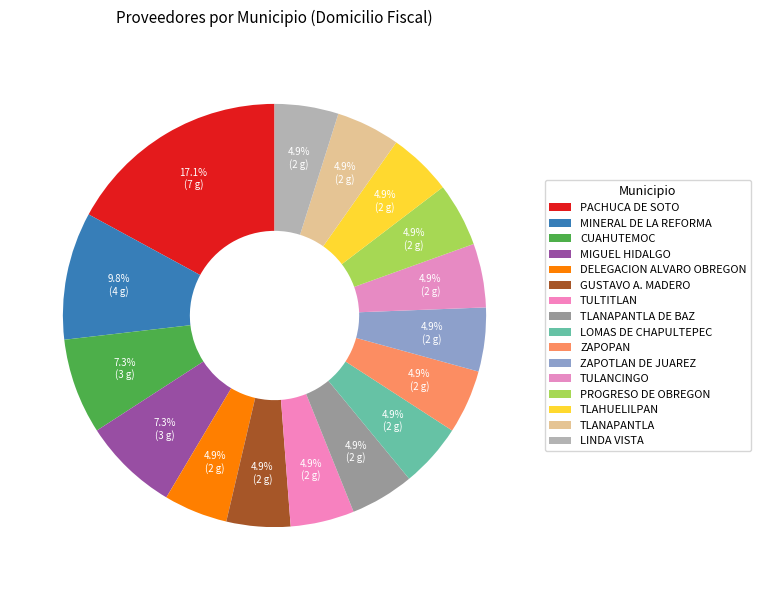

How many slices are in this pie chart?

16